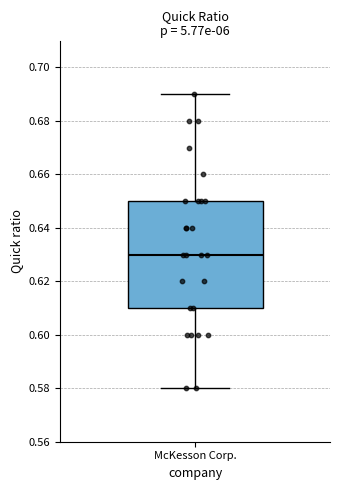

Read this box plot against the y-axis: the position of the median line, the range covered by the box, and the ends of both whiskers. The values are not printed on the chart, so give them approximately, as read against the axis.

median 0.63, box 0.61 to 0.65, whiskers 0.58 to 0.69